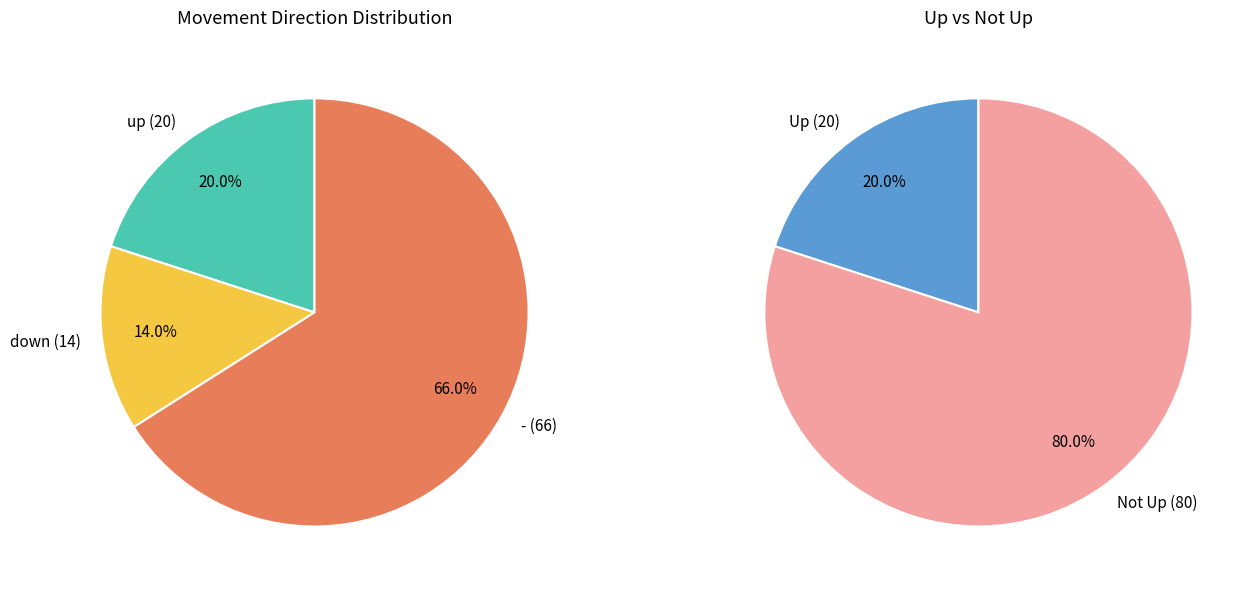

To the nearest percent, what is the combined percentage of - and up?

86%